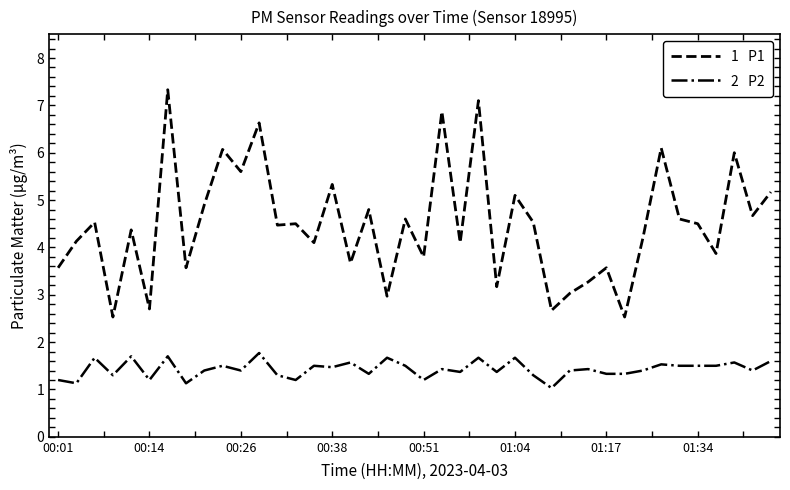

What is the maximum value shown in the chart?

7.3